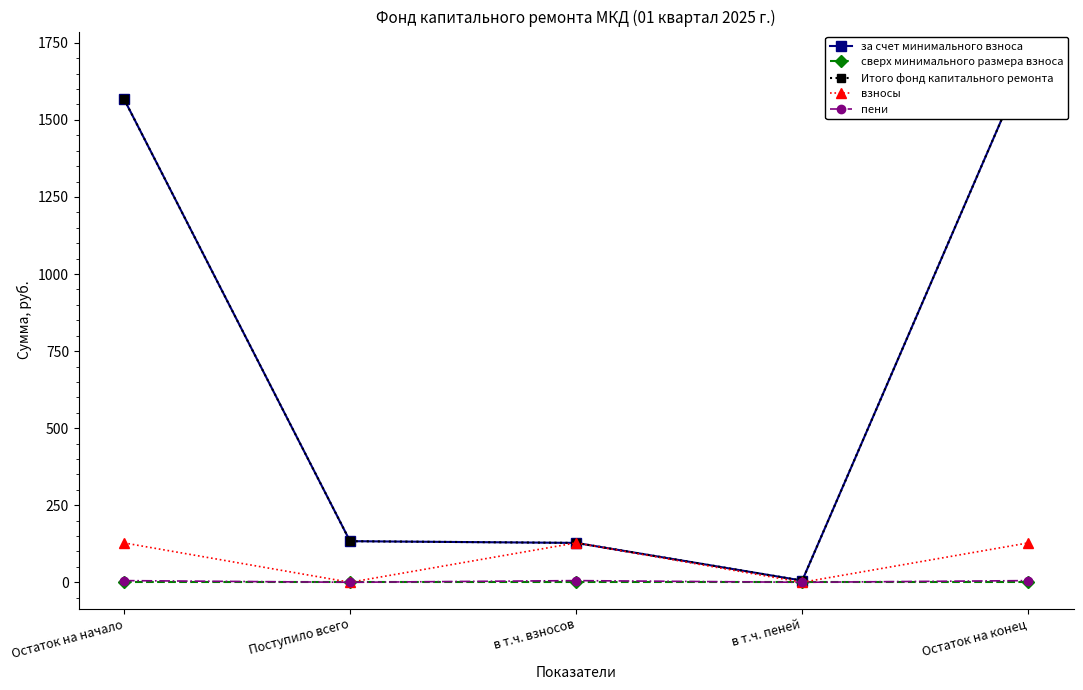

What is the spread (max minus min) of values at в т.ч. взносов?

127.8